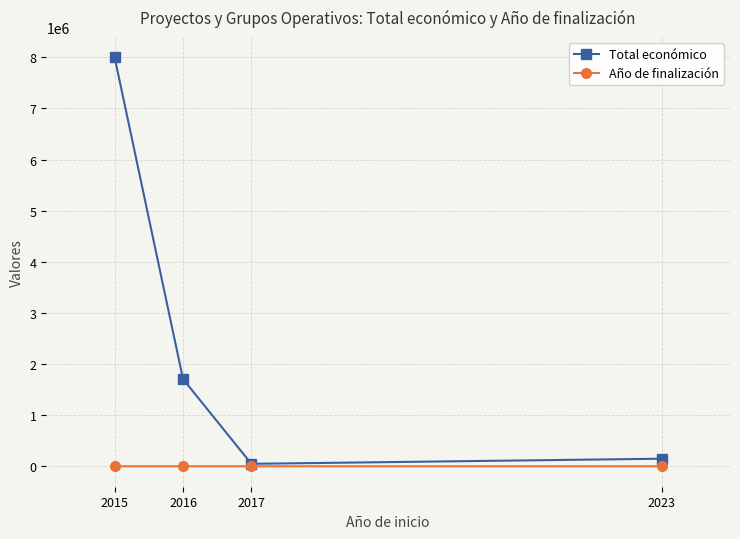

The Total económico series shows 14045890 at 2015. True or false?

False